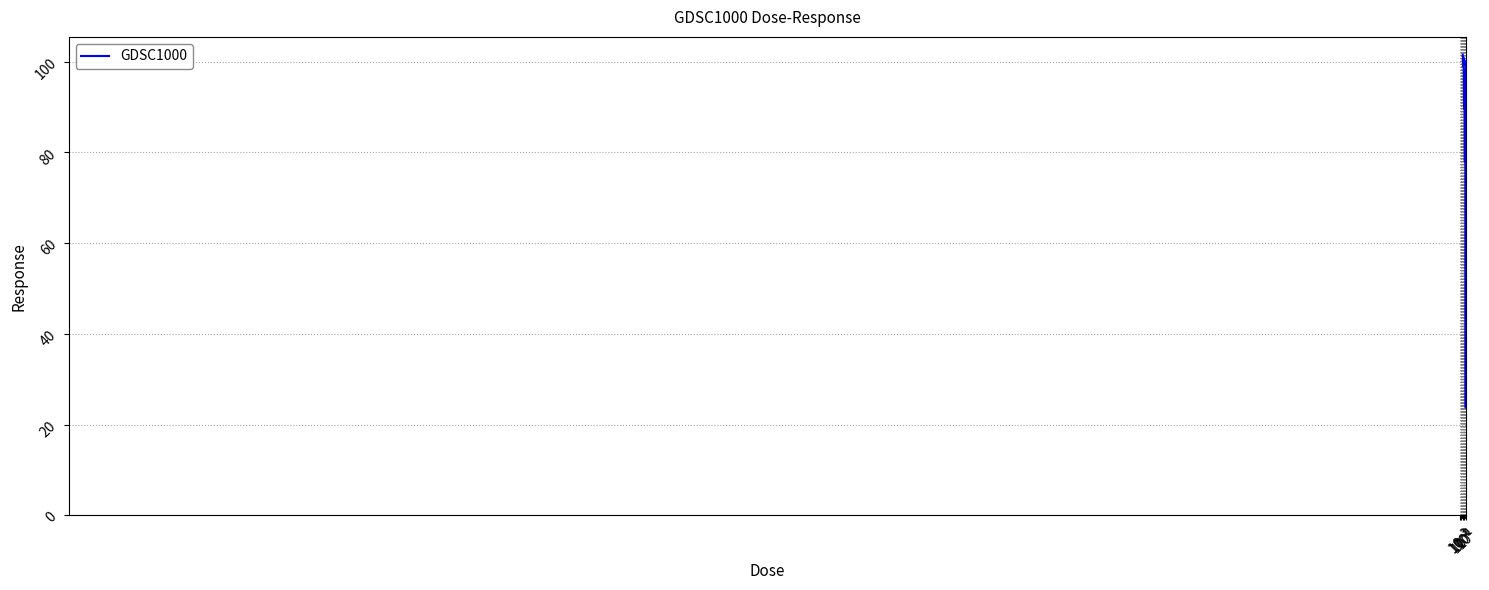

What is the difference between the maximum and minimum values?

77.8